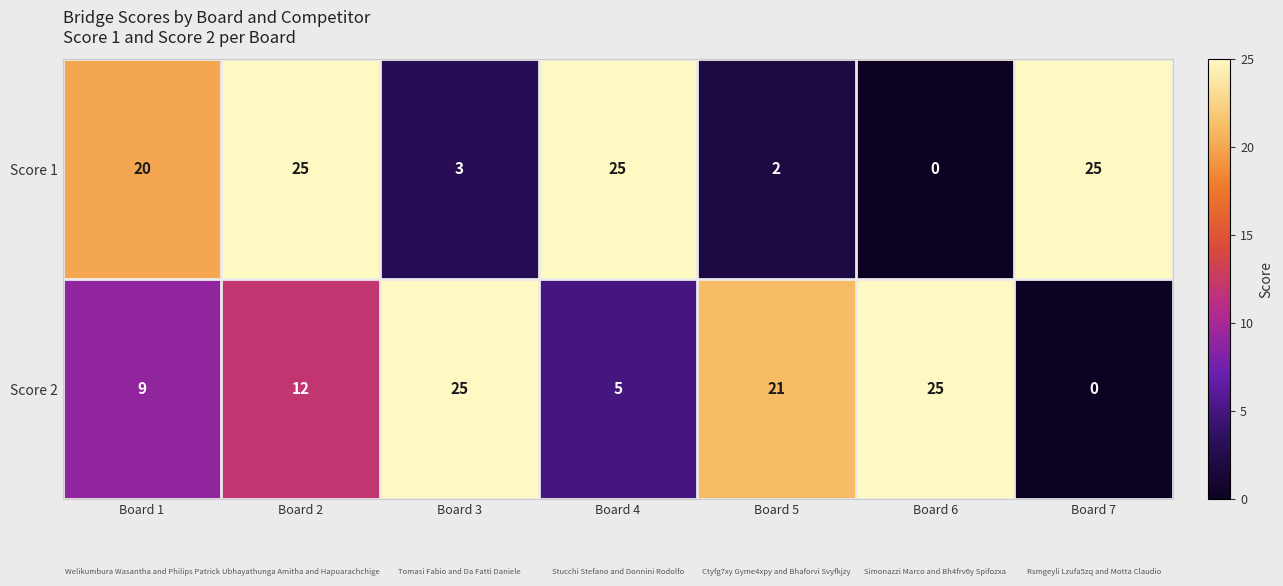

List the series in order of their overall mean, lowest first.

Score 2, Score 1